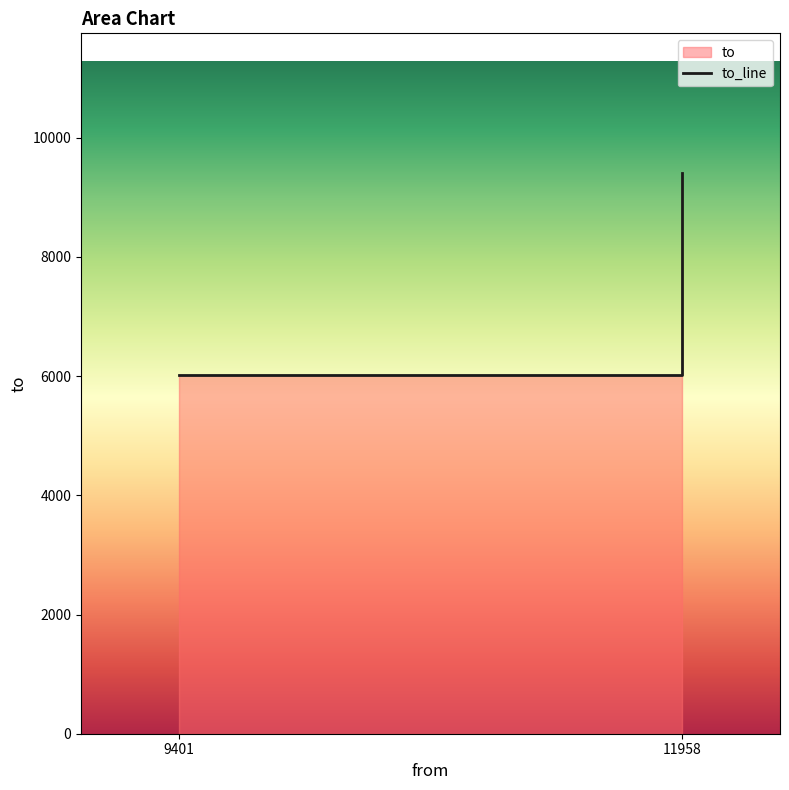

Approximately how many times larger is the value at 11958 compared to 9401?

1.0